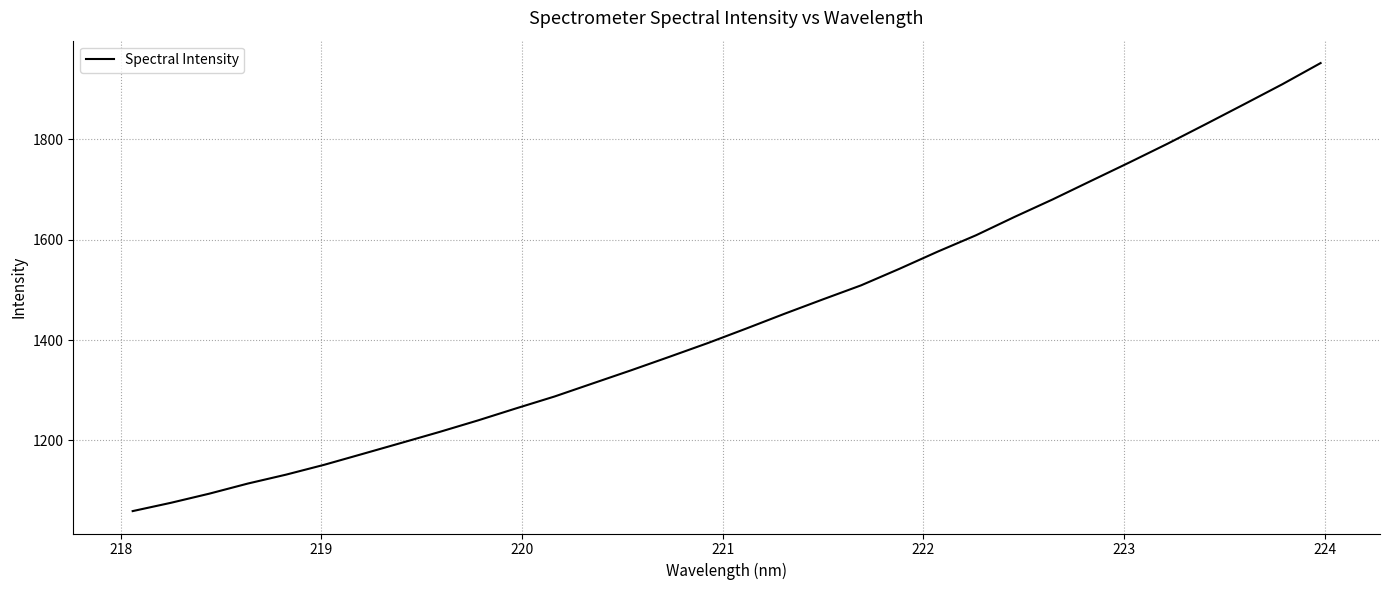

What is the smallest value displayed?

1059.2